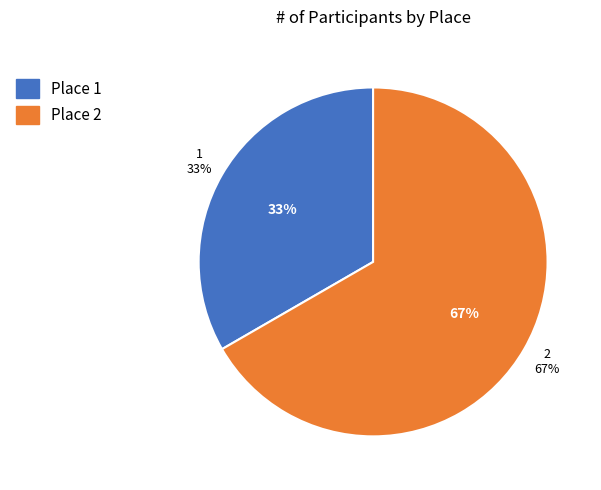

What is the smallest slice in the pie chart?

1